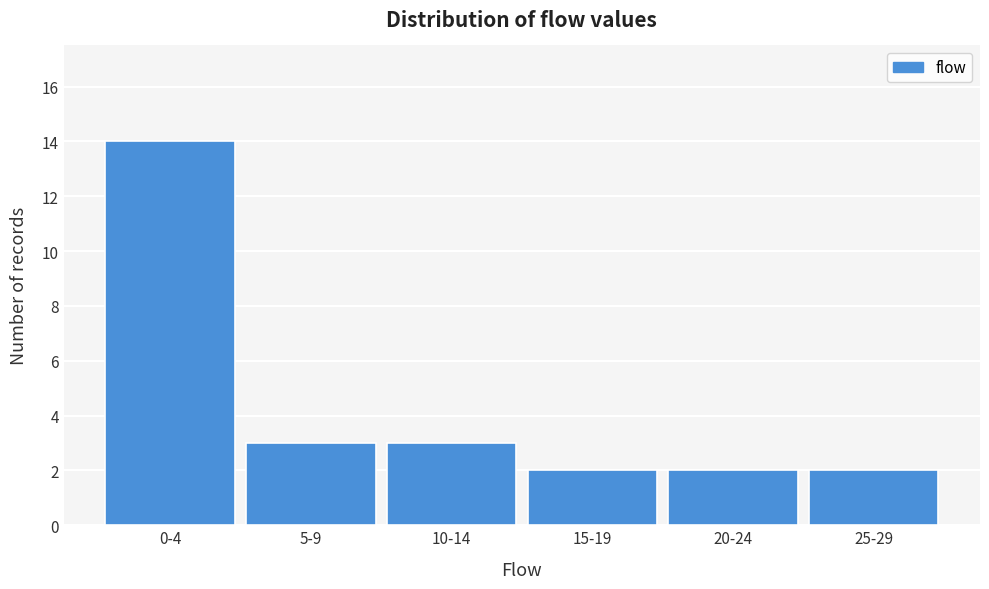

Reading left to right, transcribe all the data shown in this chart.

14	3	3	2	2	2